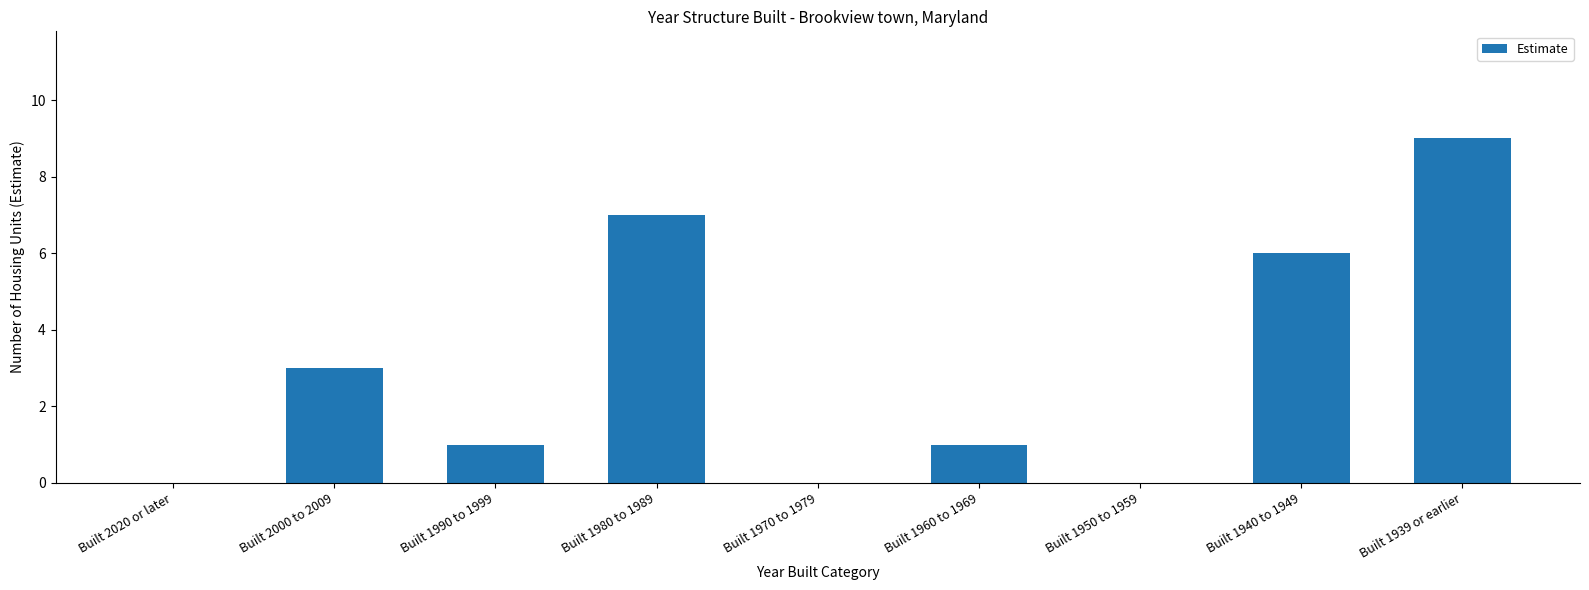

Between Built 2000 to 2009 and Built 2020 or later, which is larger?

Built 2000 to 2009